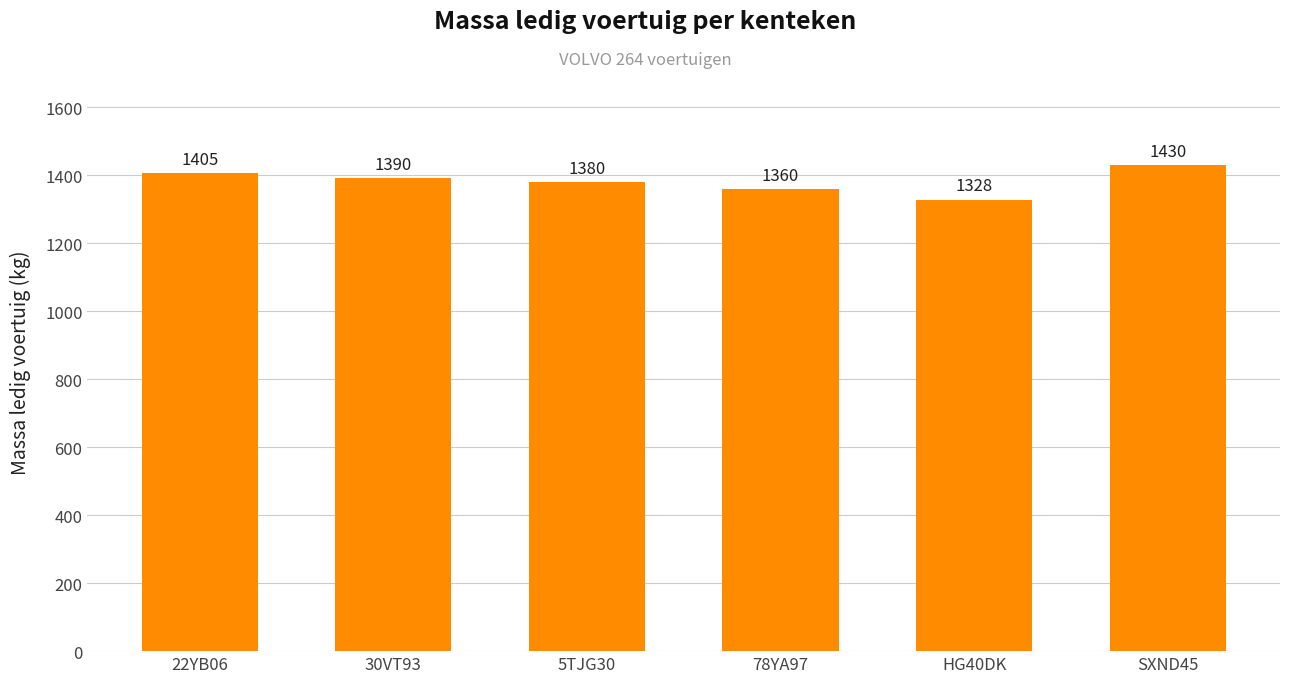

What is the difference between the second highest and minimum values?

77